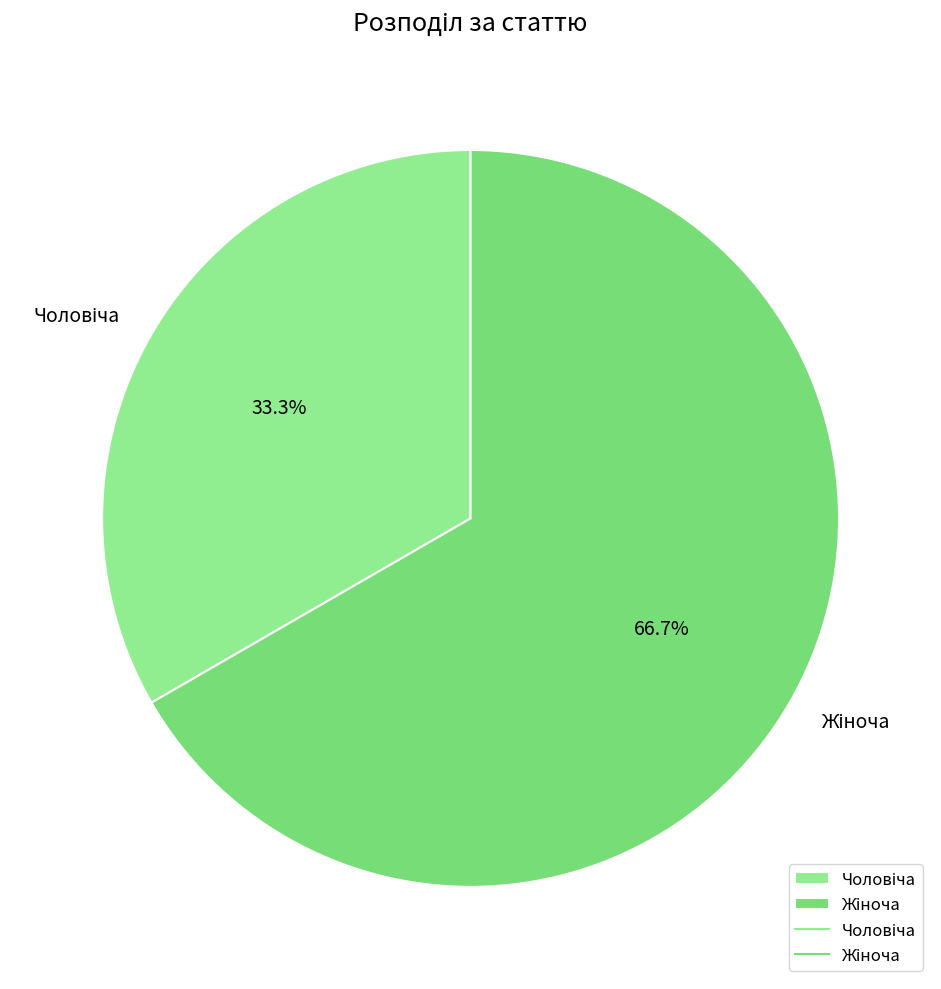

Combined, what portion of the pie is Жіноча and Чоловіча?

100.0%